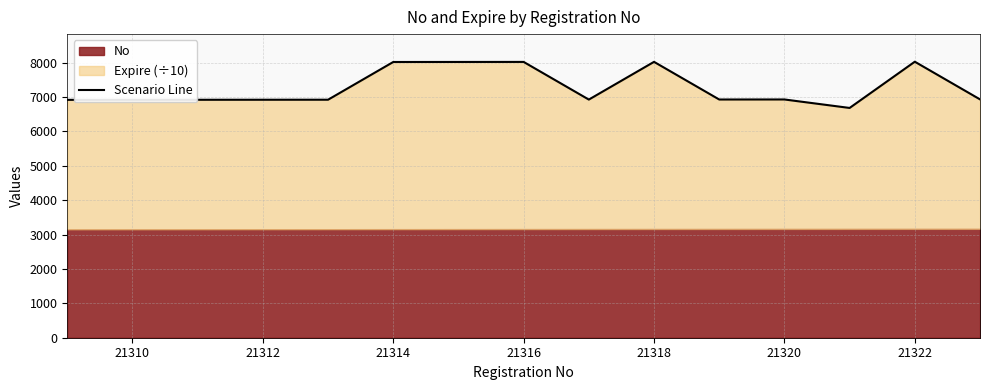

True or false: the data shows 8726.8 at 12.

False